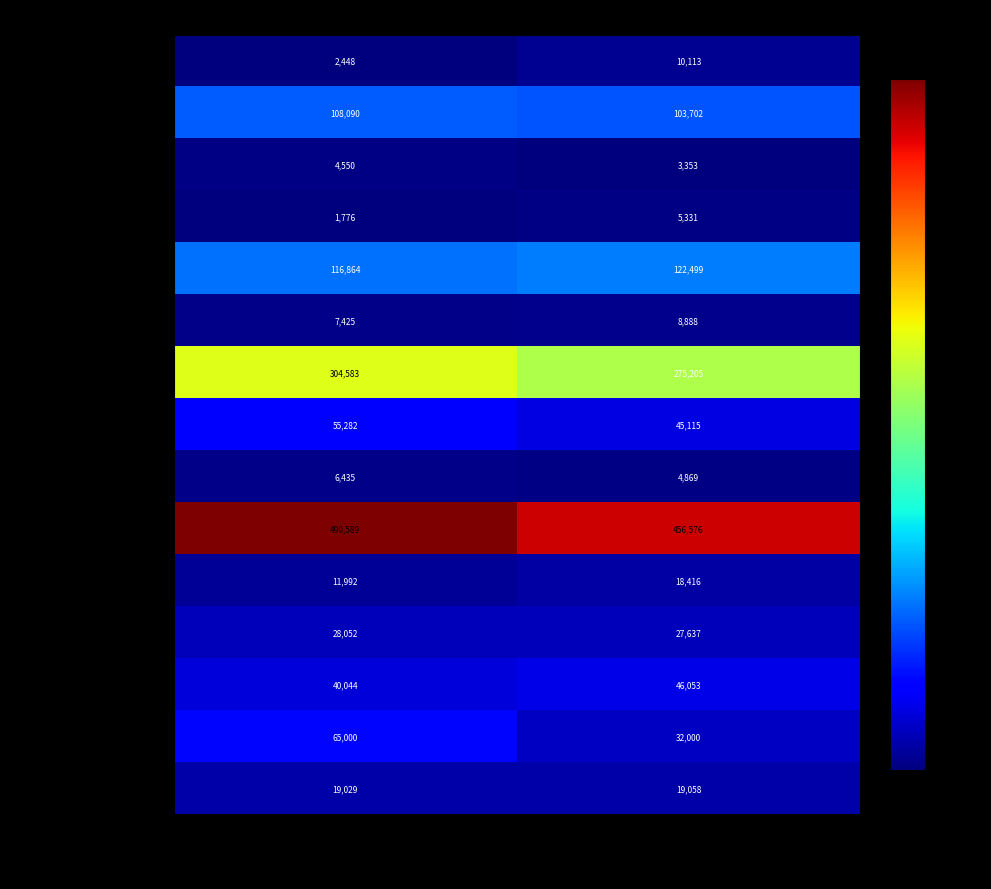

At which category does the chart reach its peak across all series?

Sep. 30, 2017